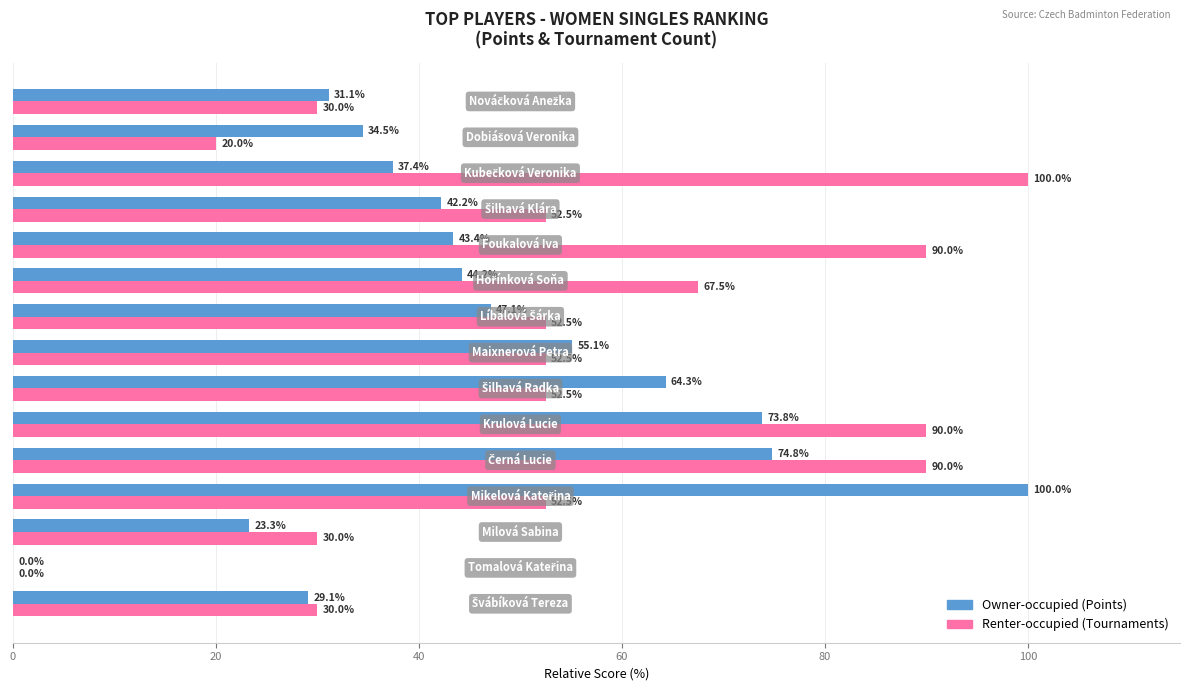

What is the maximum value shown in the chart?

100.0